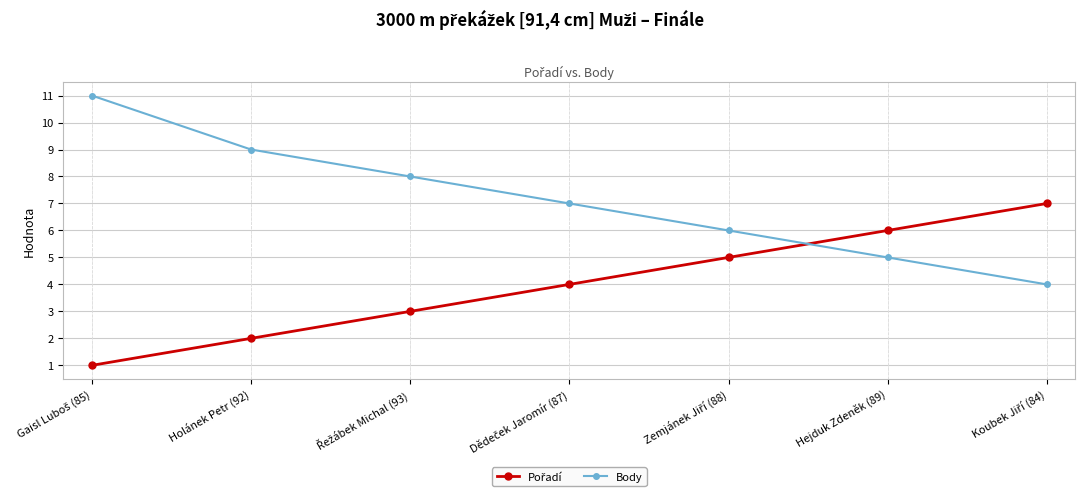

Which series has the largest total across all categories?

Body